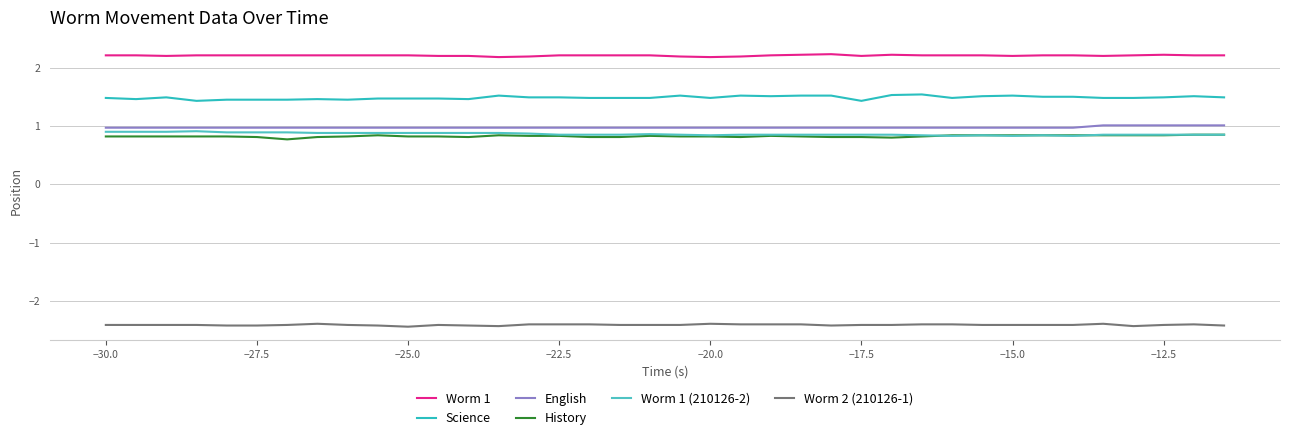

Which series has the largest range (max minus min)?

Science